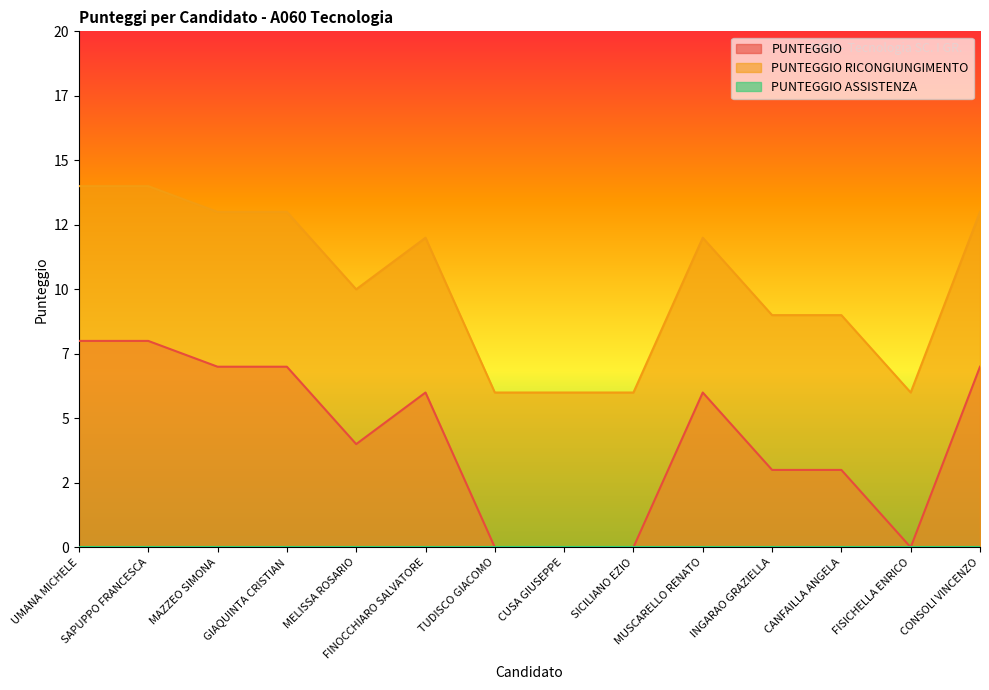

True or false: PUNTEGGIO RICONGIUNGIMENTO has more than 2 interior local peaks.

False